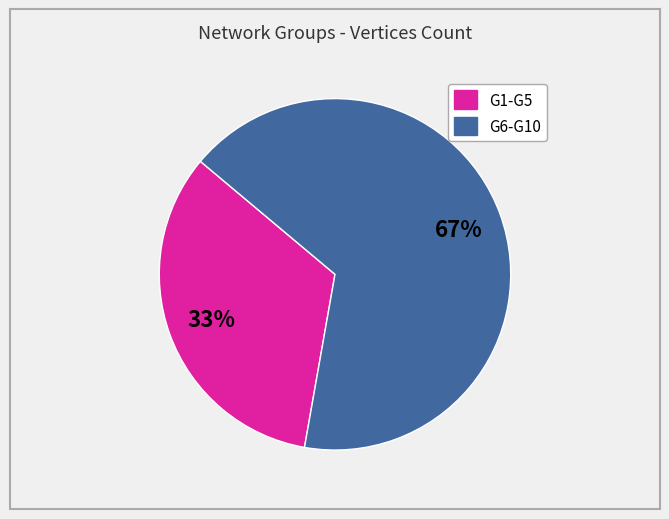

To the nearest percent, what is the average slice percentage?

50%